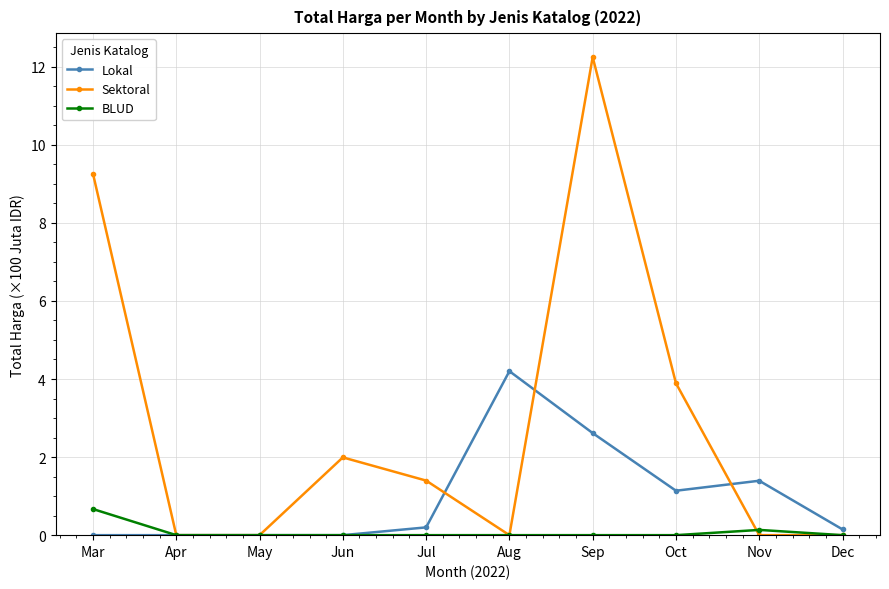

What is the sum of all Lokal values?

9.7